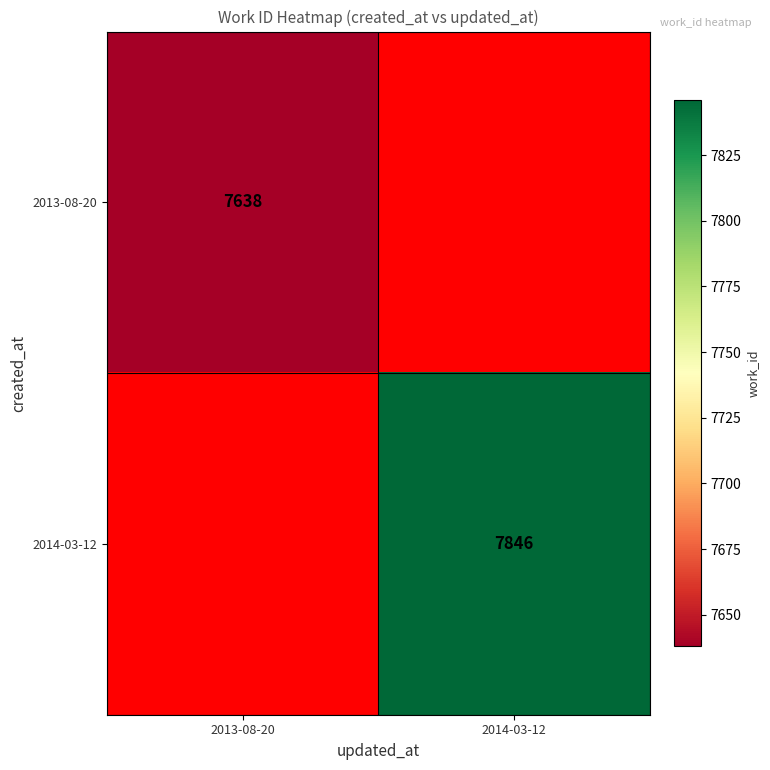

The value of 2013-08-20 at 2013-08-20 is 12609. True or false?

False